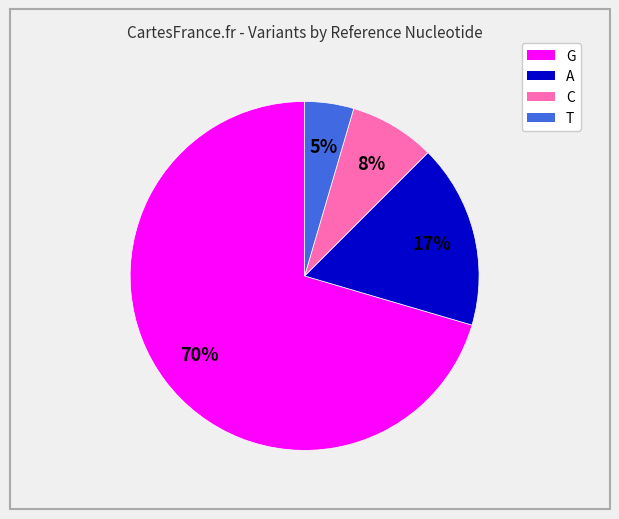

Does G represent more than half of the total?

Yes